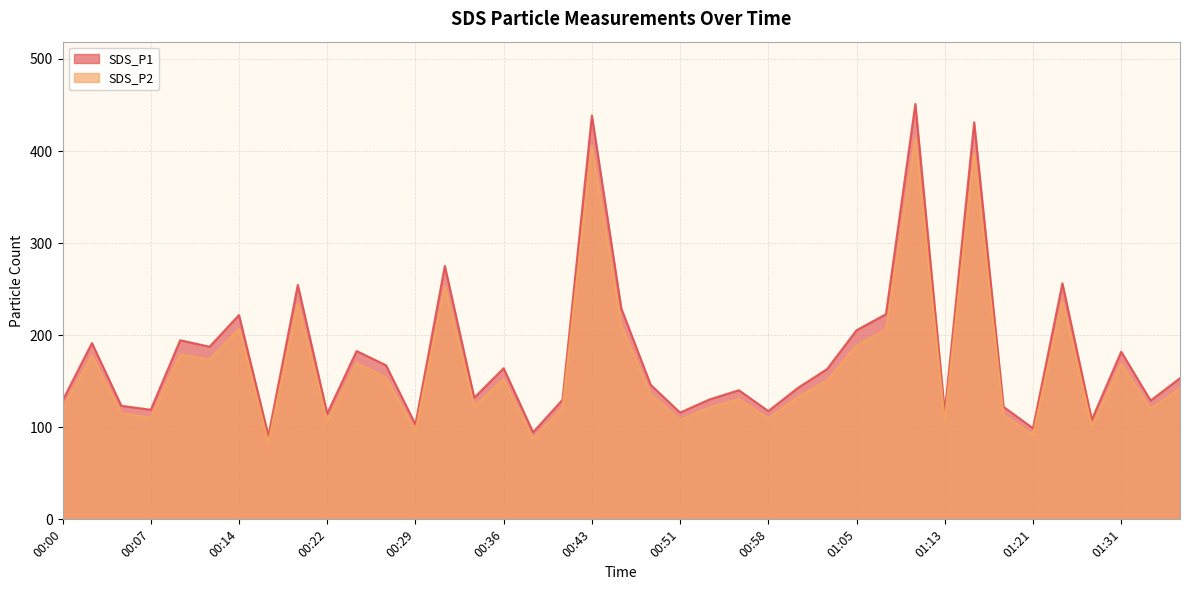

What is the sum of the SDS_P1 values at 01:03 and 00:17?

254.1